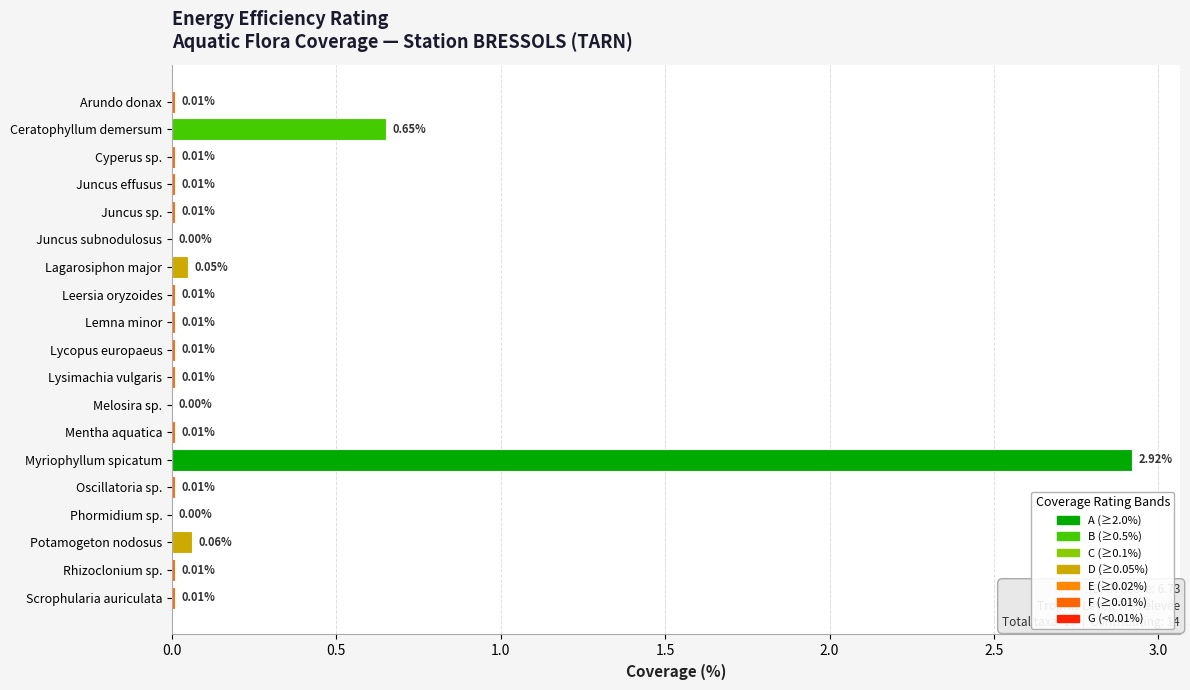

What is the sum of all values?

3.8